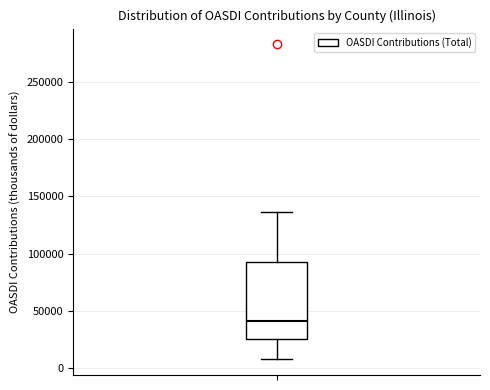

Read this box plot against the y-axis: the position of the median line, the range covered by the box, and the ends of both whiskers. The values are not printed on the chart, so give them approximately, as read against the axis.

median 40000, box 25000 to 95000, whiskers 5000 to 135000